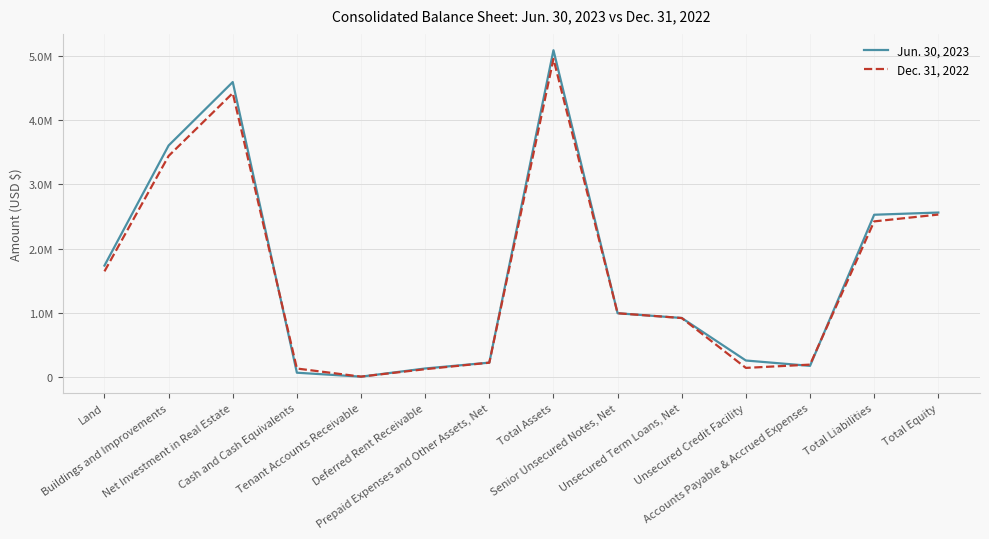

What are all the series names shown in the legend?

Jun. 30, 2023, Dec. 31, 2022